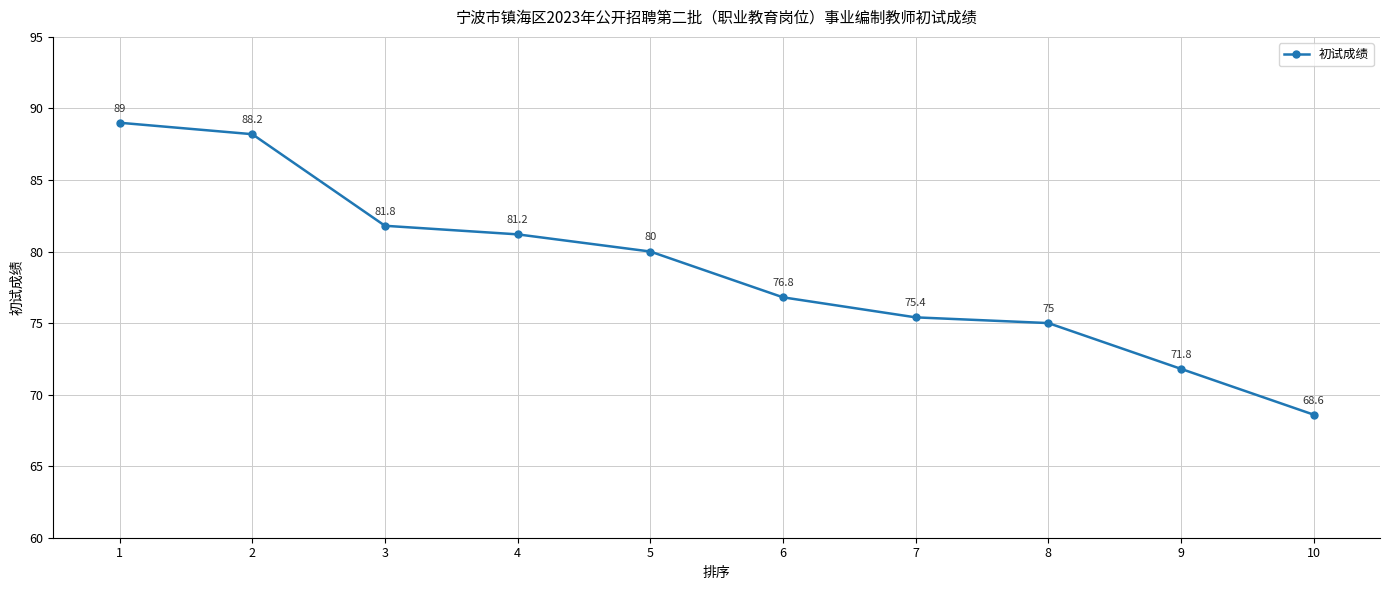

What is the change in value from 2 to 8?

-13.2